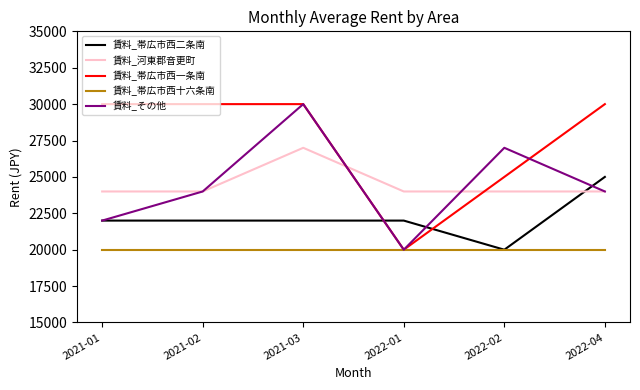

Does the chart display data point markers on the line(s)?

No